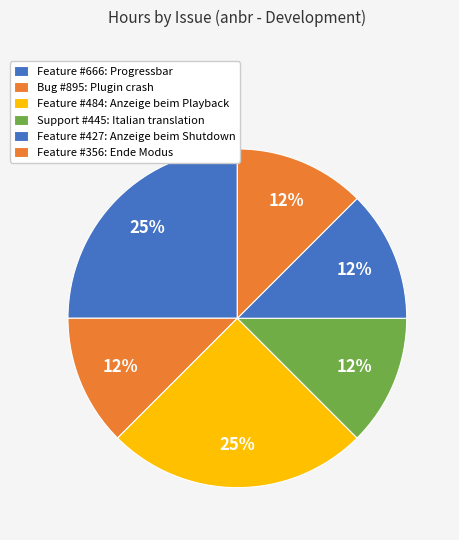

Does Feature #427: Anzeige beim Shutdown represent more than half of the total?

No